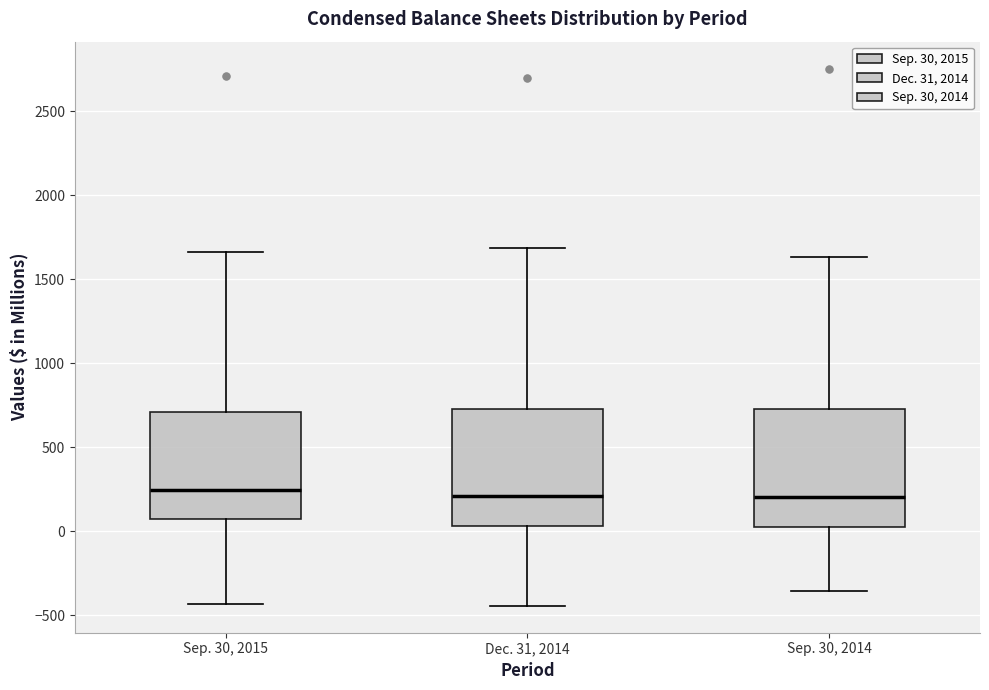

Where does the median line of the box for Sep. 30, 2014 sit on the y-axis? The values are not printed on the chart, so give them approximately, as read against the axis.

200